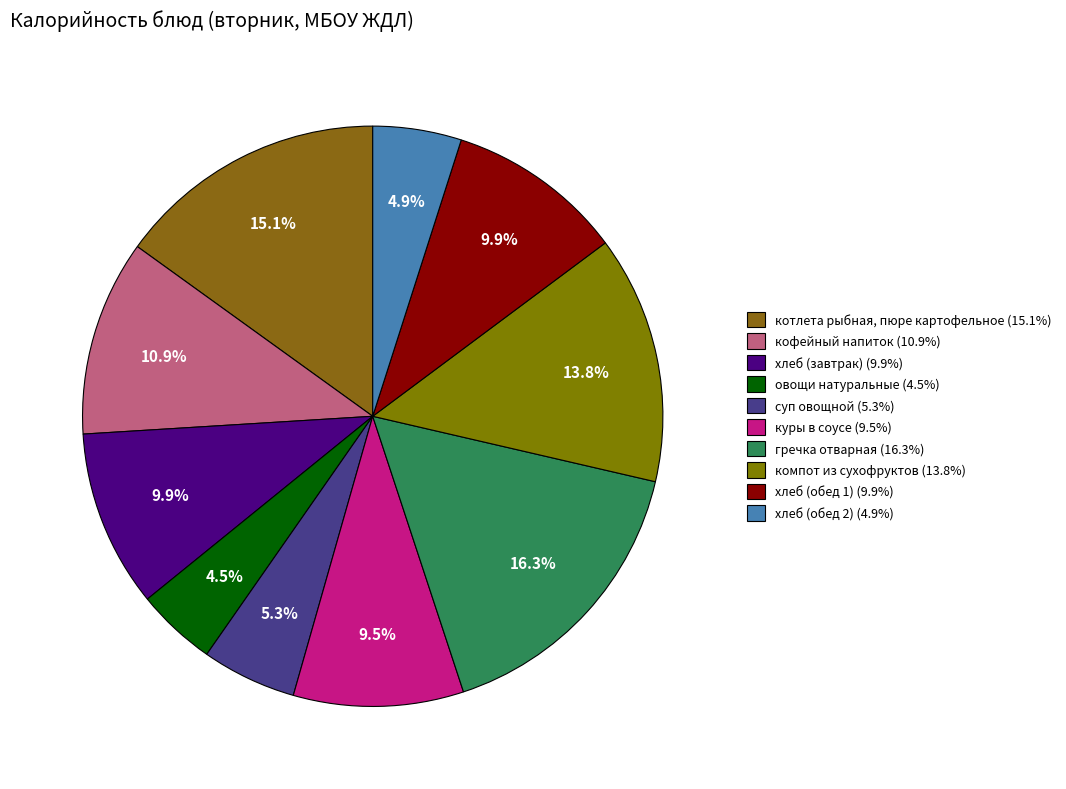

Which has a higher value, куры в соусе or овощи натуральные?

куры в соусе